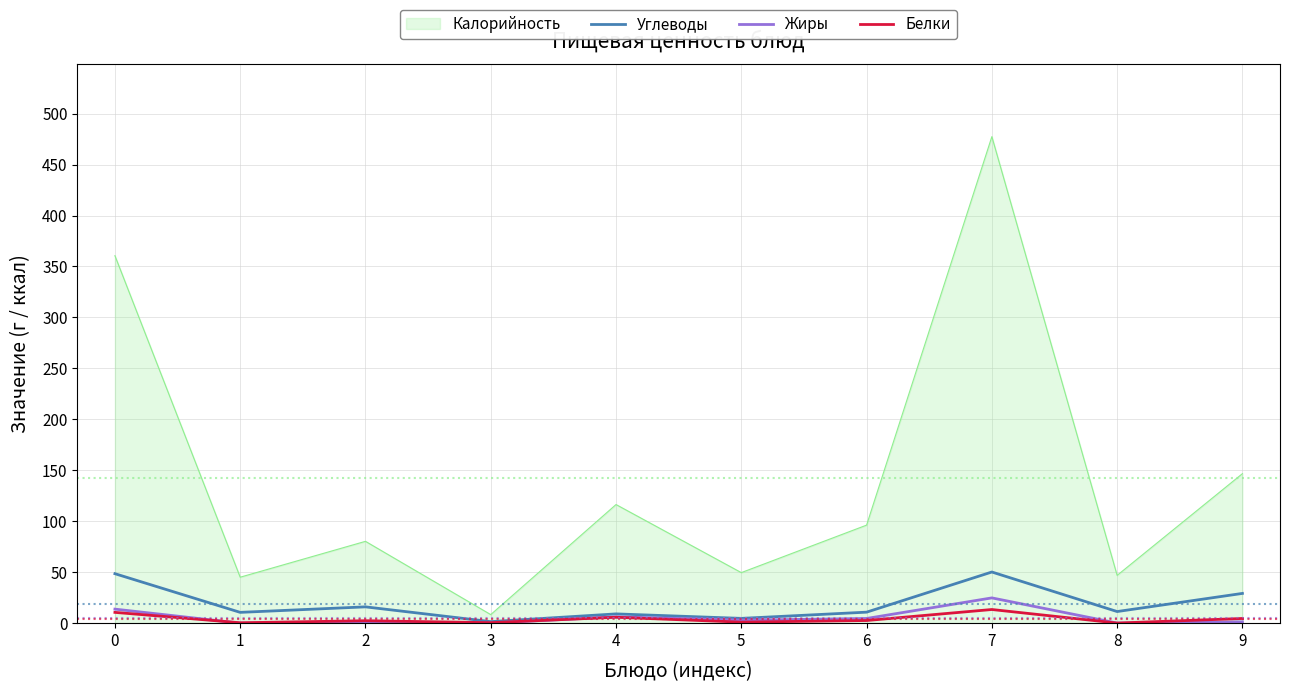

What is the highest value of the Белки series?

13.4